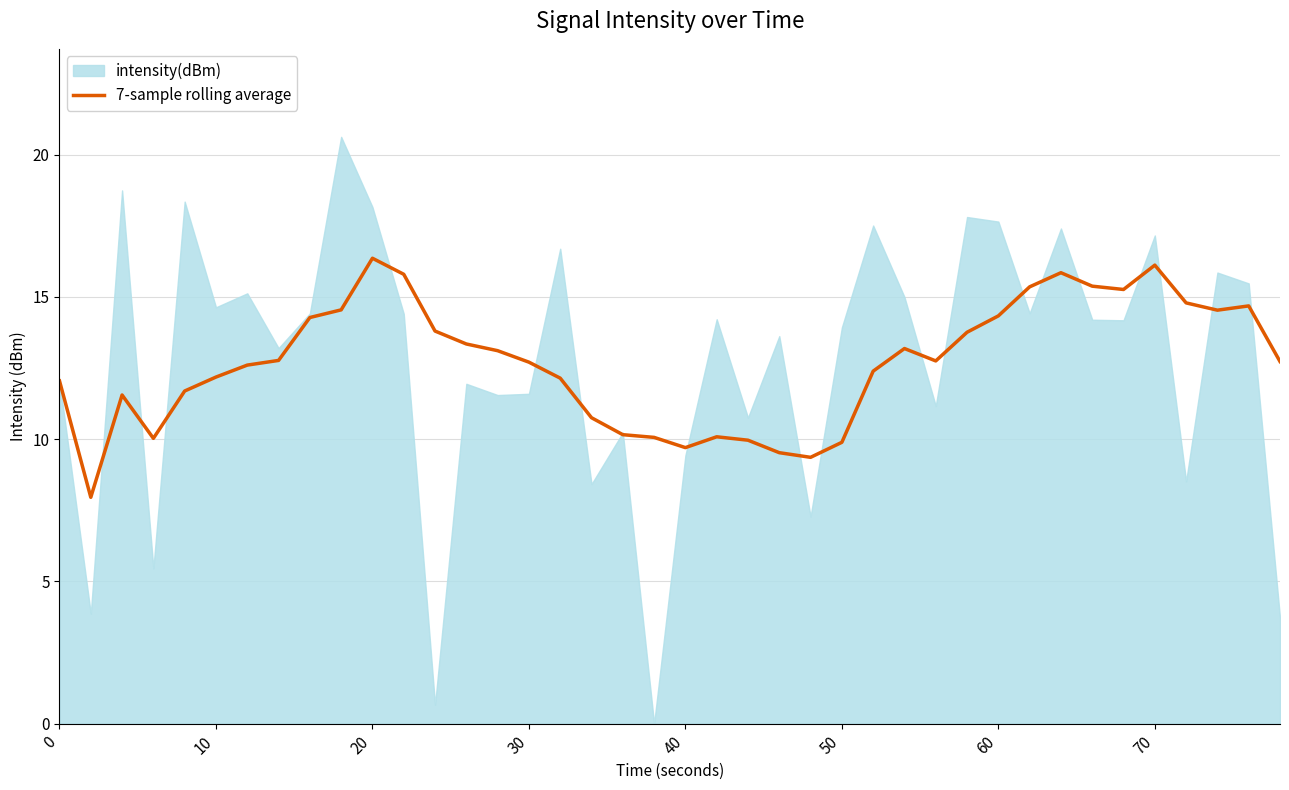

What is the maximum value for 7-sample rolling average?

16.4